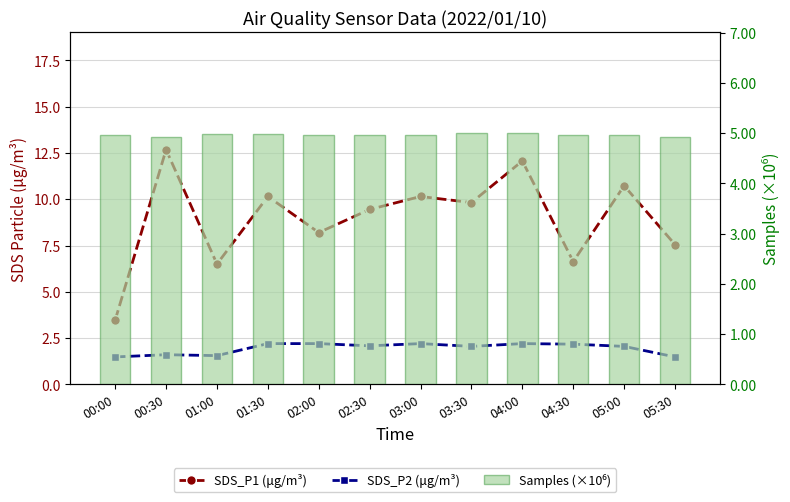

Reading left to right, list all the values displayed in this chart.

SDS_P1 (μg/m³): 3.5	12.7	6.5	10.2	8.2	9.4	10.2	9.8	12.1	6.6	10.7	7.5
SDS_P2 (μg/m³): 1.5	1.6	1.6	2.2	2.2	2.1	2.2	2.0	2.2	2.2	2.0	1.5
Samples (×10⁶): 5.0	4.9	5.0	5.0	5.0	5.0	5.0	5.0	5.0	5.0	5.0	4.9